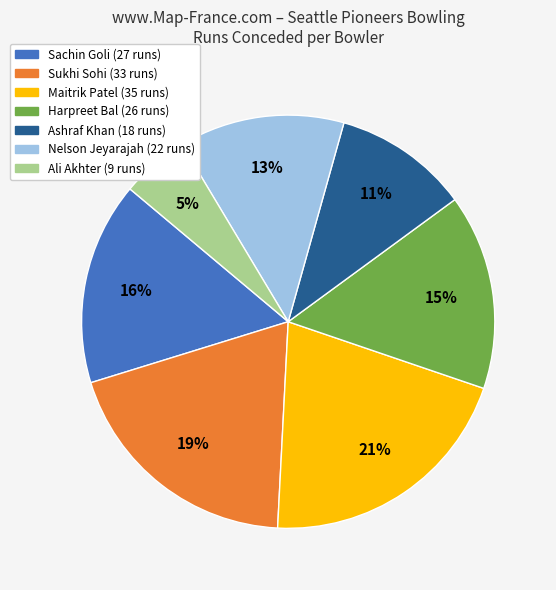

The Ali Akhter slice represents 18% of the pie. True or false?

False